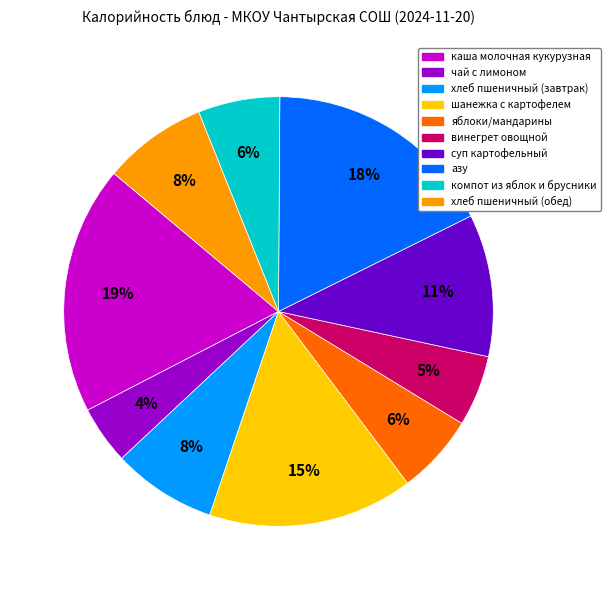

True or false: суп картофельный accounts for 1% of the total.

False